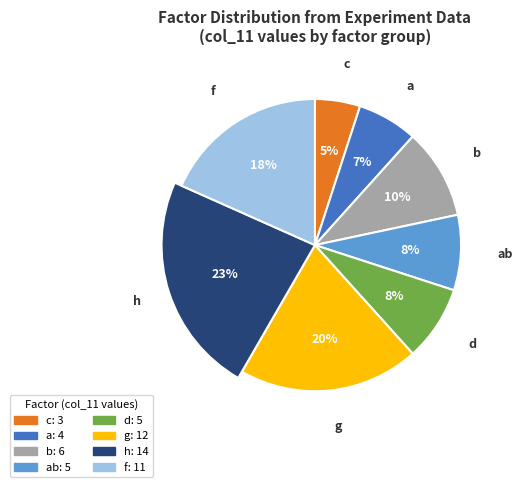

The 16 slice represents 1% of the pie. True or false?

False